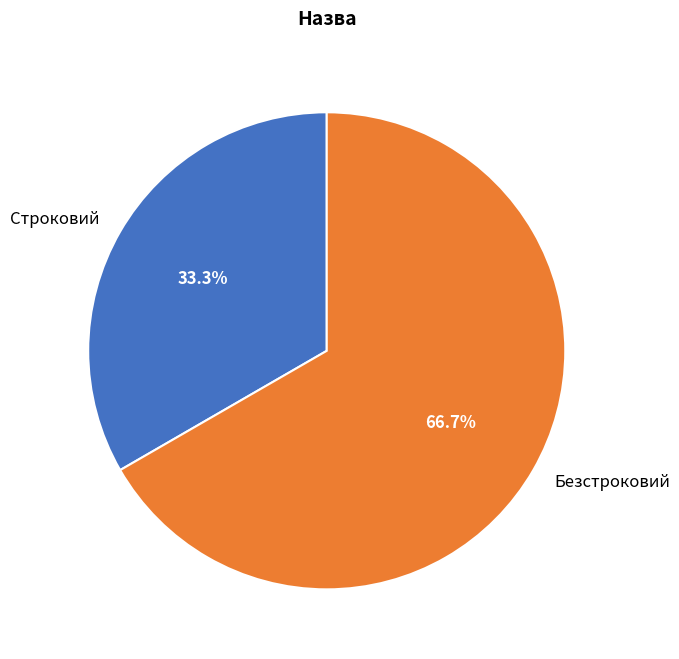

Approximately how many times larger is the value at Строковий compared to Безстроковий?

0.5